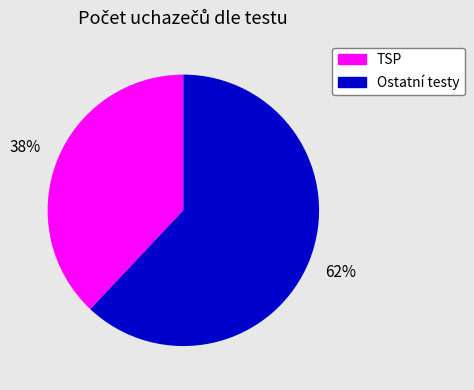

Rank the categories by value from highest to lowest.

Ostatní testy, TSP